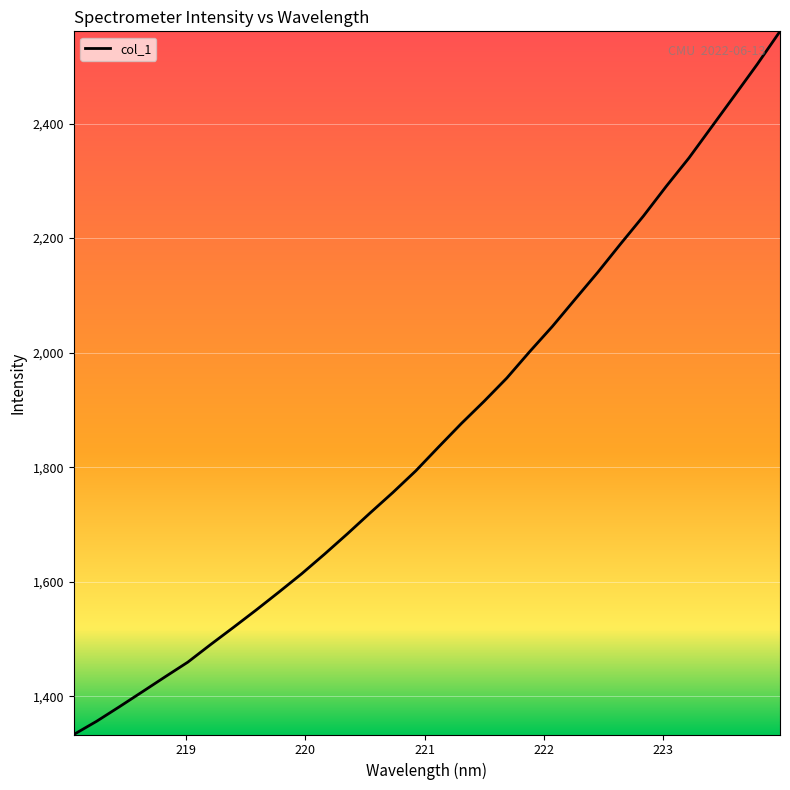

Count the number of categories in the chart.

32